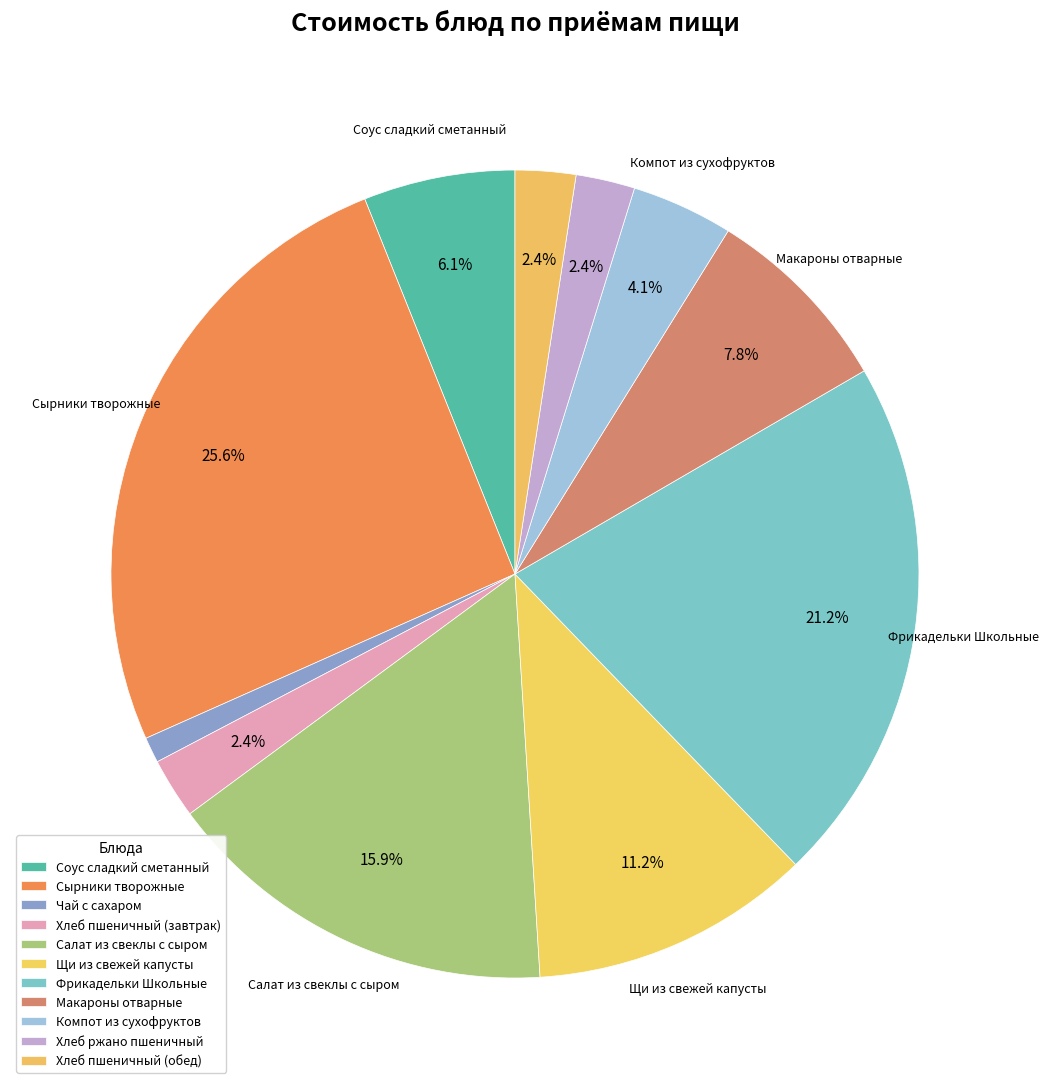

Count the number of slices in the pie.

11